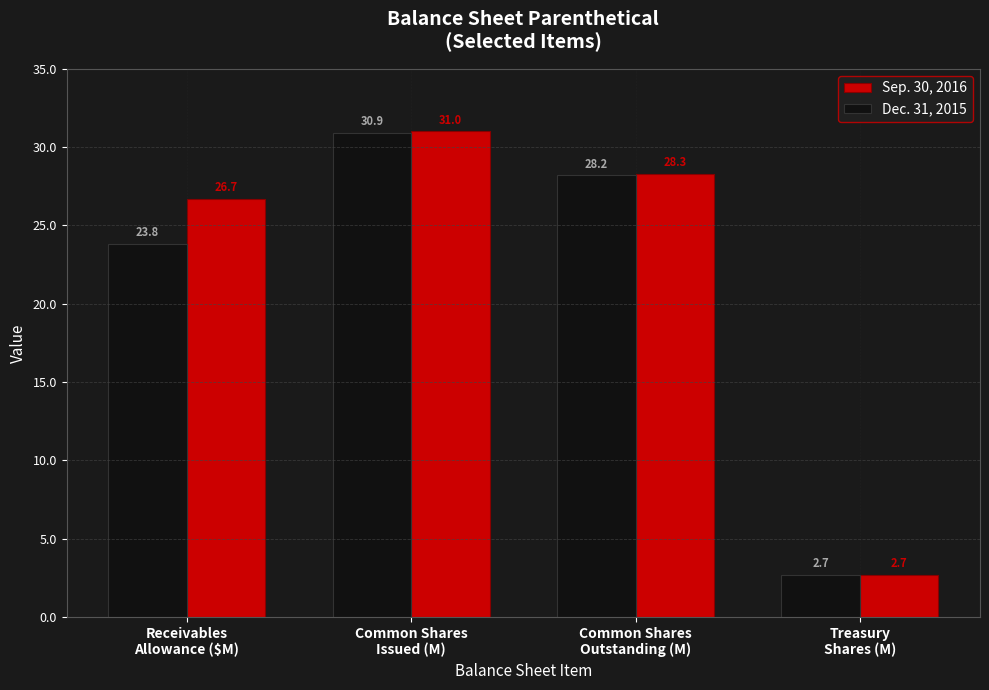

The value of Sep. 30, 2016 at Receivables
Allowance ($M) is 26.7. True or false?

True